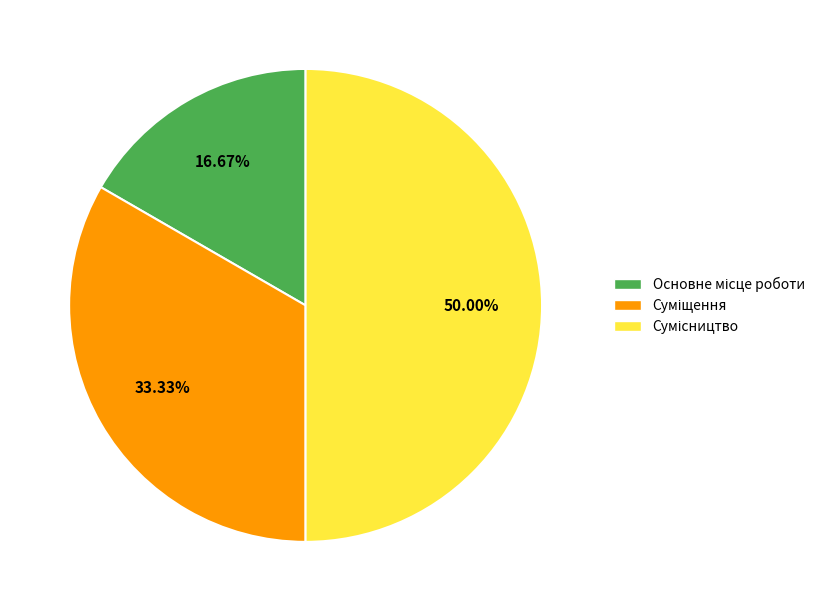

The Сумісництво slice represents 60% of the pie. True or false?

False